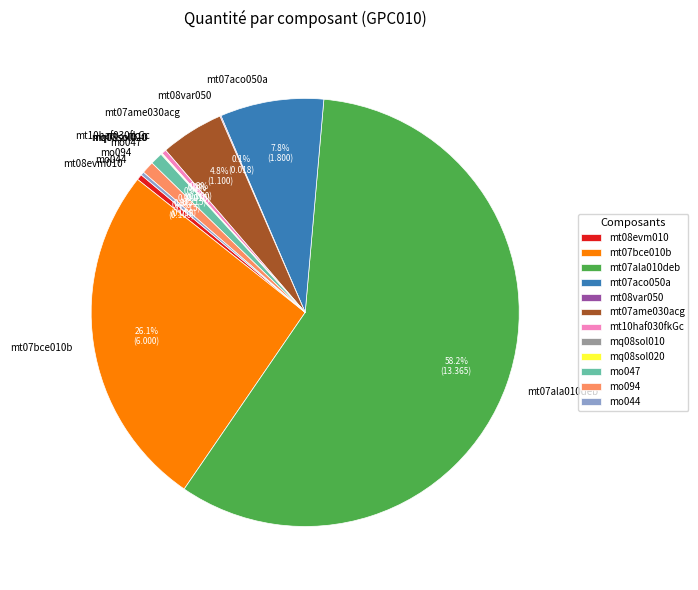

Is mt07ala010deb the majority of the pie?

Yes